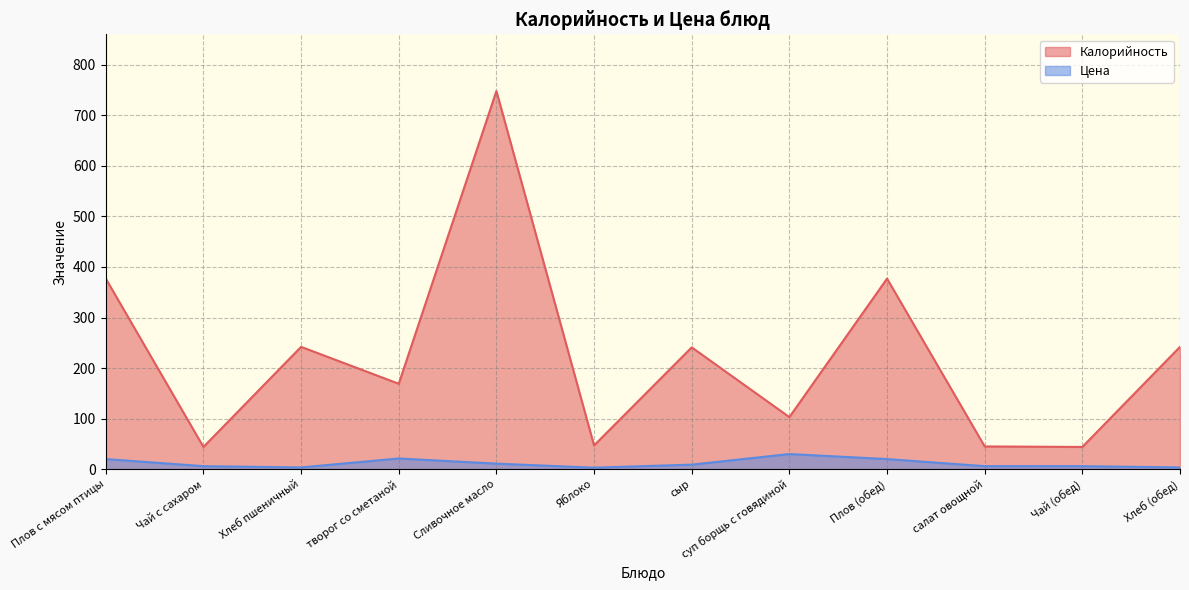

How many lines are shown in the chart?

2